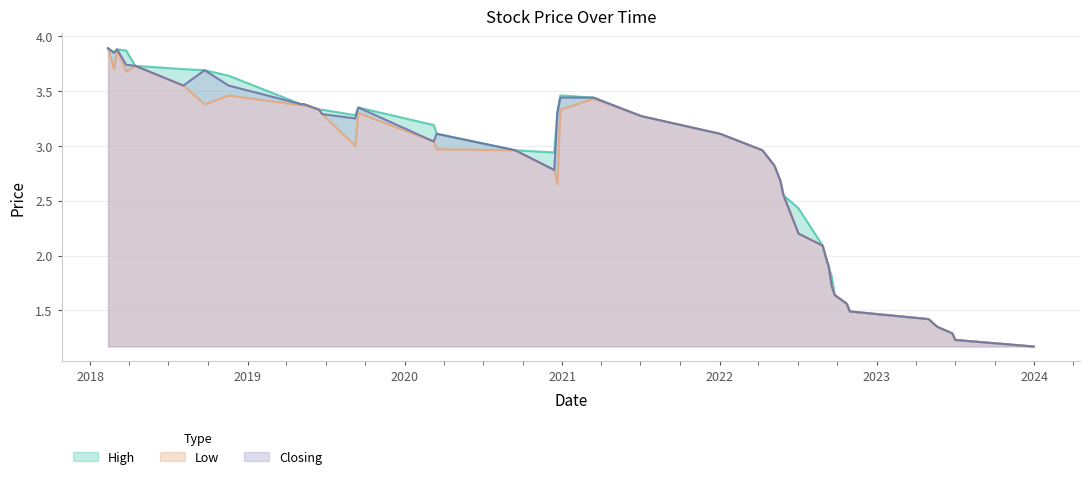

What is the label of the 20th point from the right?

27/12/2020